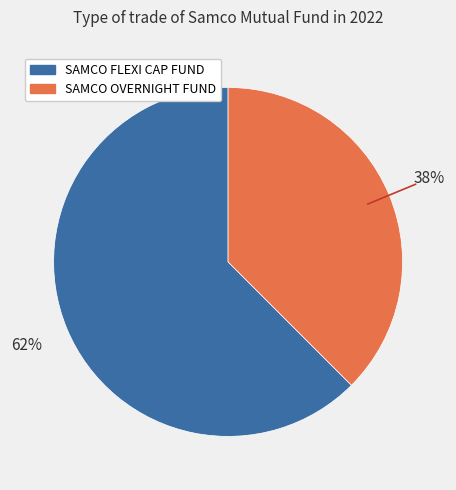

Which has a higher value, SAMCO FLEXI CAP FUND or SAMCO OVERNIGHT FUND?

SAMCO FLEXI CAP FUND